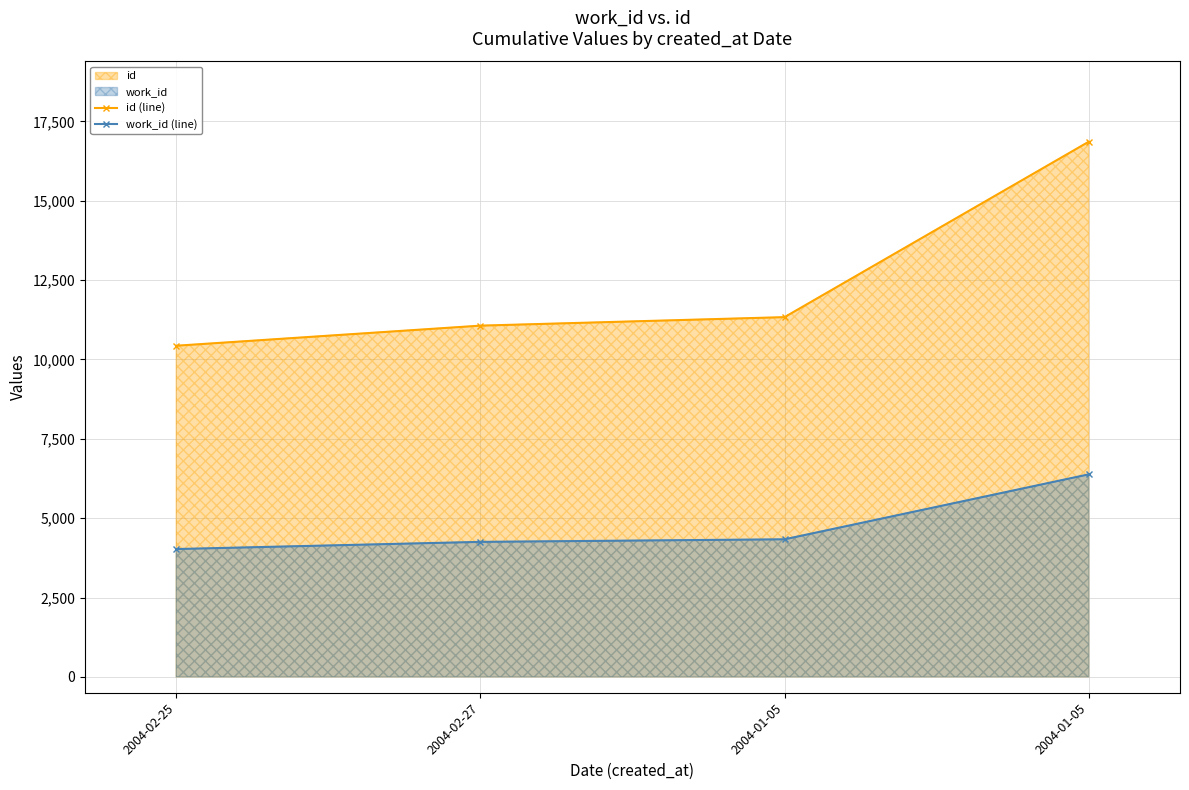

True or false: id (line) has a value of 18063 at 2004-02-27.

False